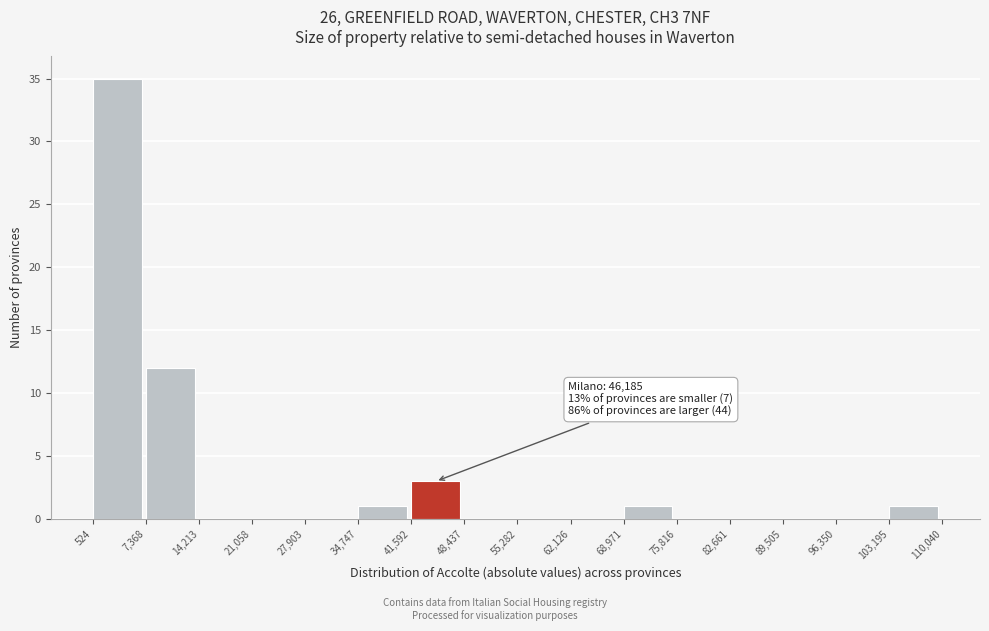

Over which range of the x-axis is the bar tallest?

524 to 7,368